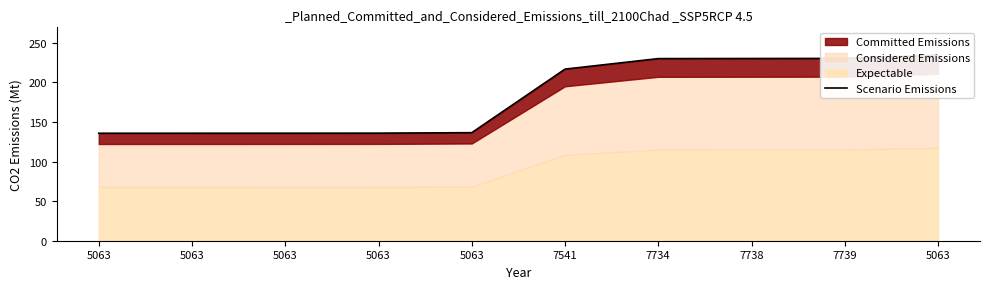

What is the ratio of the value at 5063 to the value at 7734?

0.6